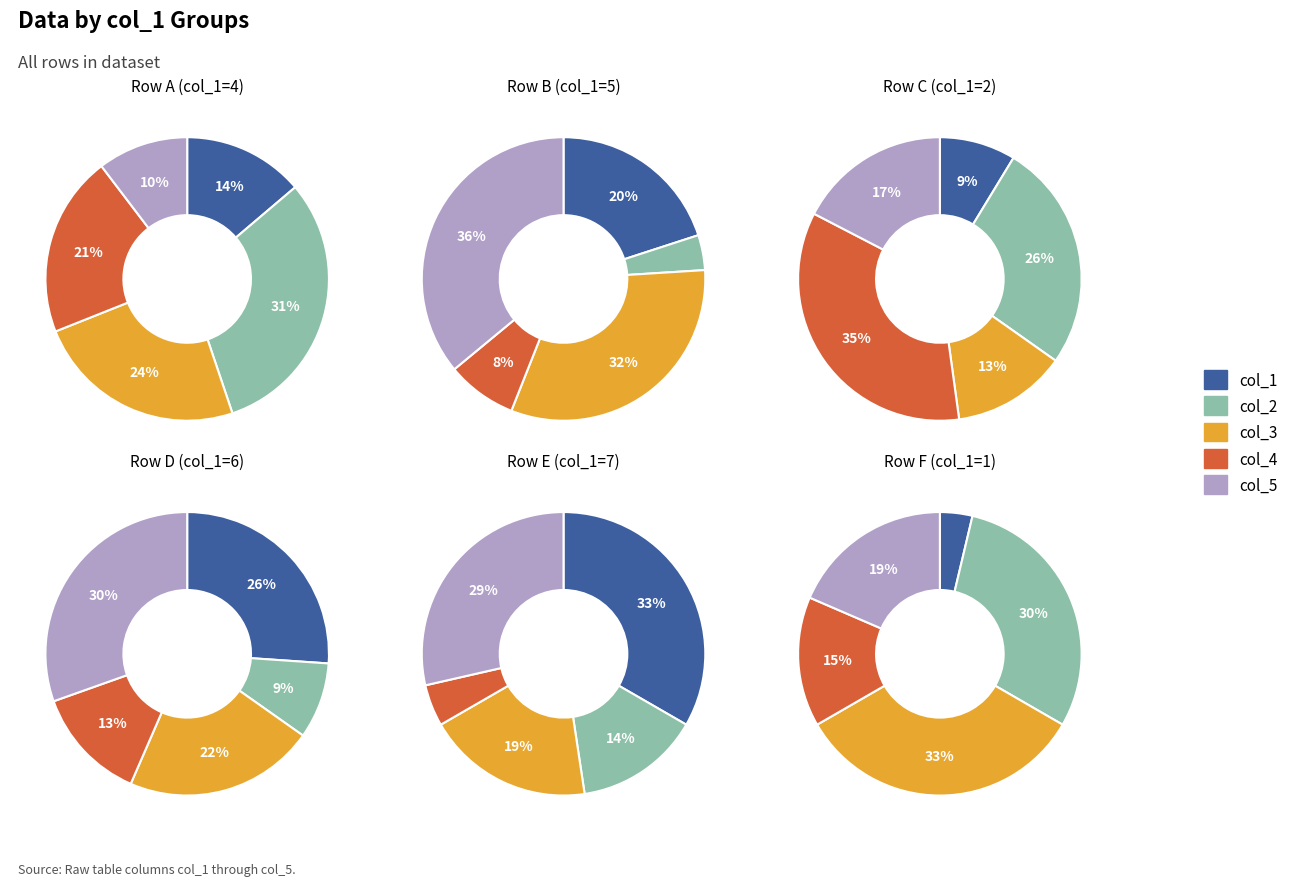

Is there any slice that represents more than half of the pie?

No